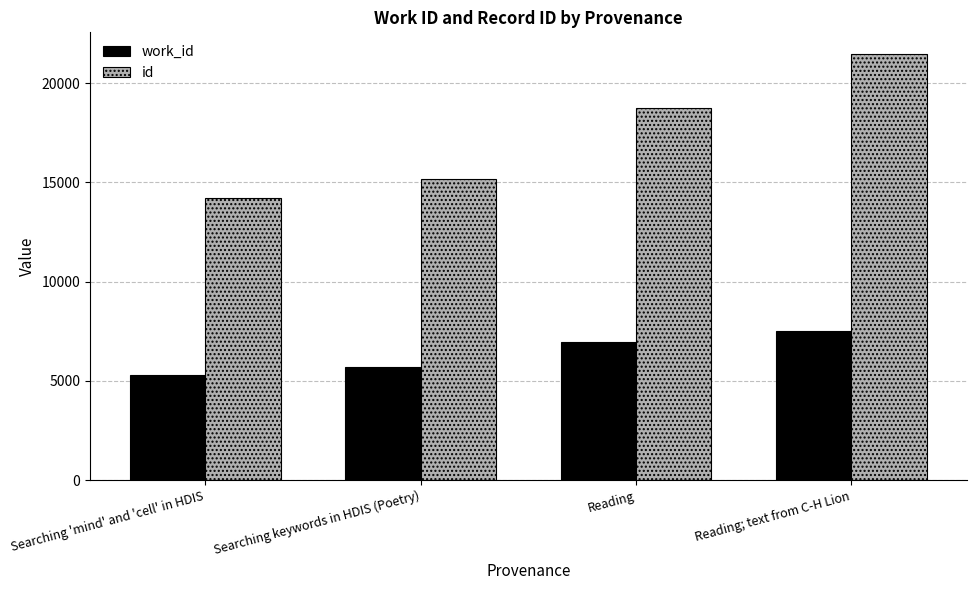

At which category does the chart reach its minimum across all series?

Searching 'mind' and 'cell' in HDIS